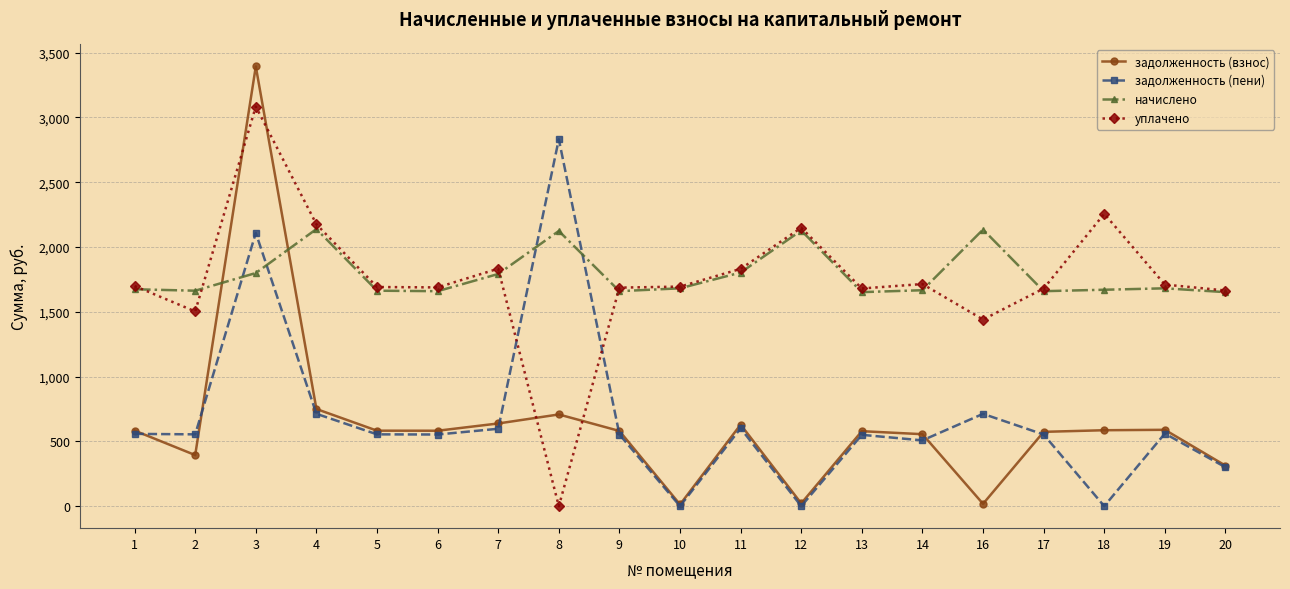

At which category does задолженность (пени) reach its first local peak?

3